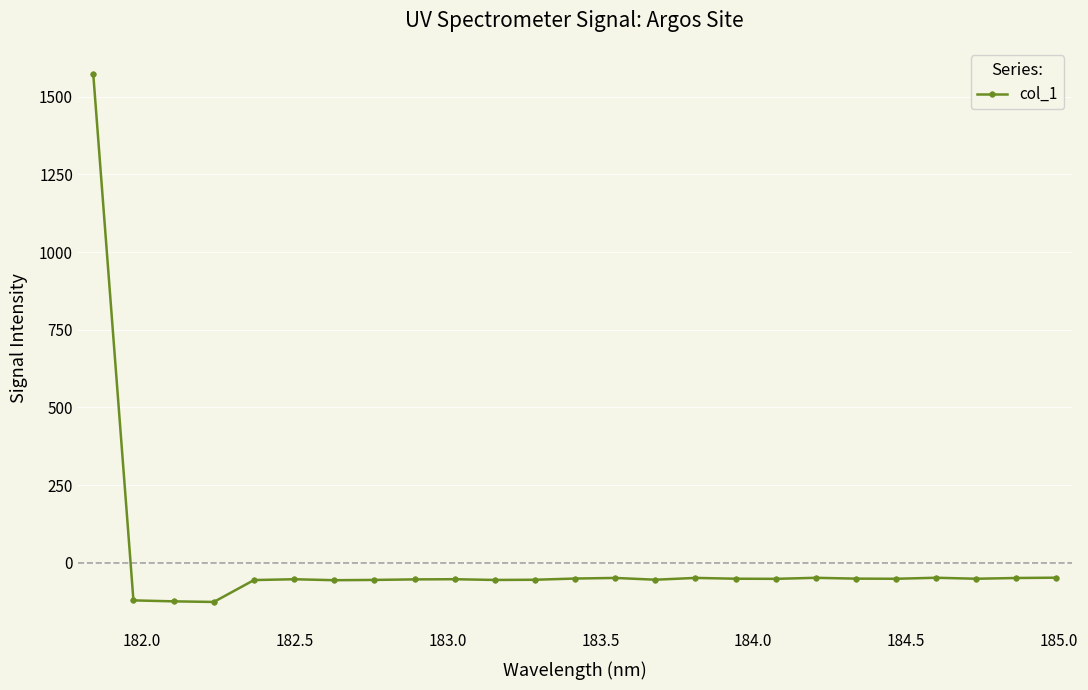

True or false: the data has more than 1 interior local peaks.

True